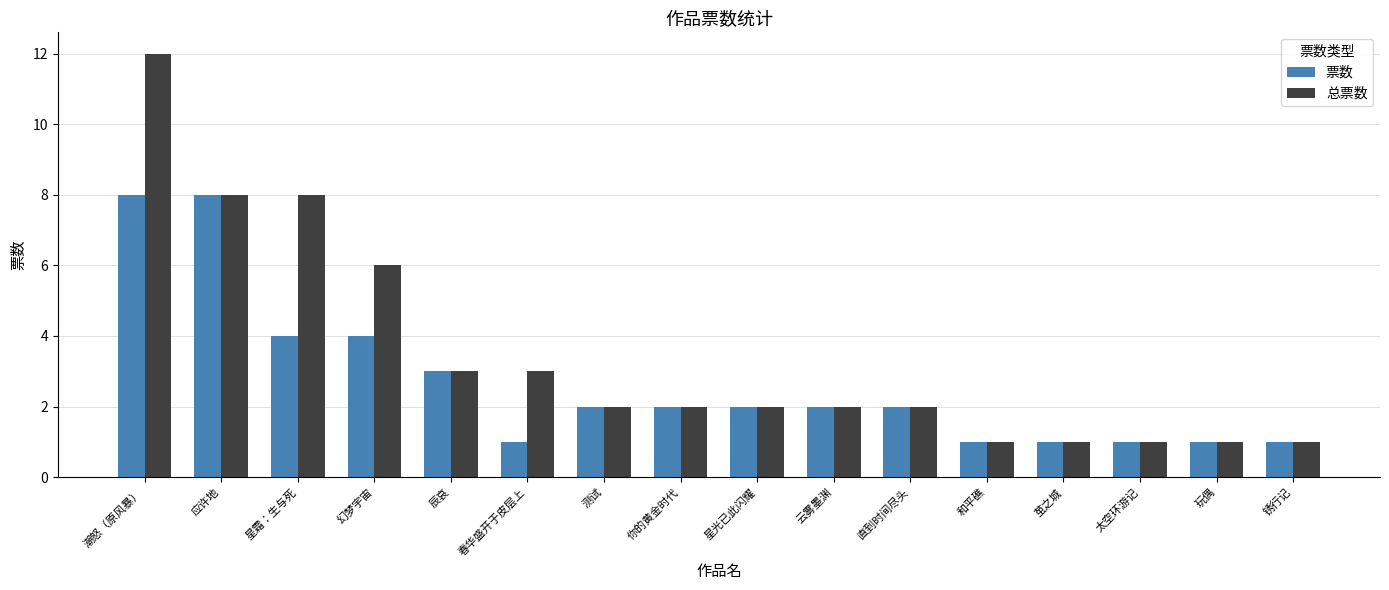

What are all the series names shown in the legend?

票数, 总票数